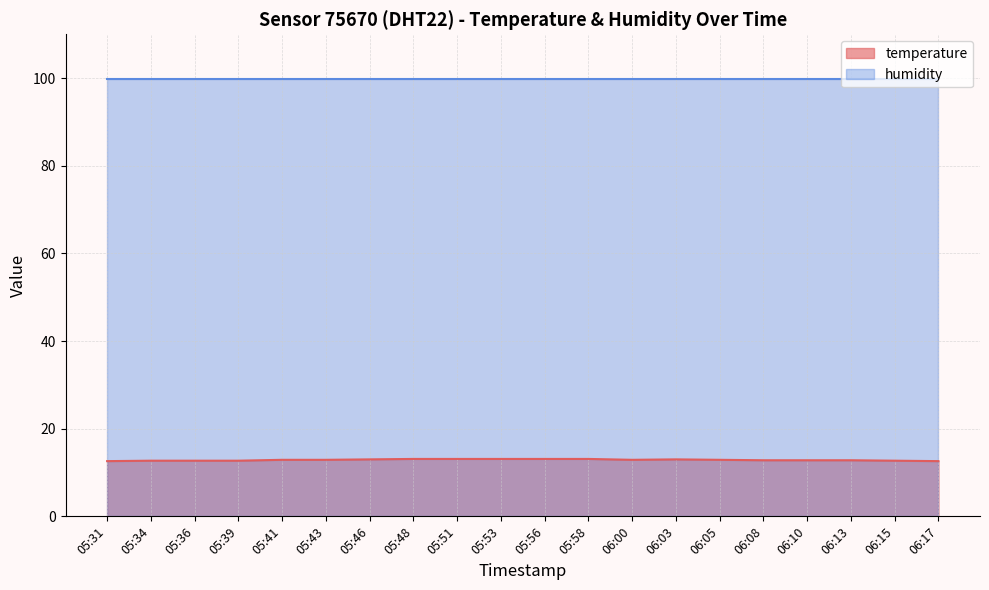

What is the highest value of the humidity series?

99.9